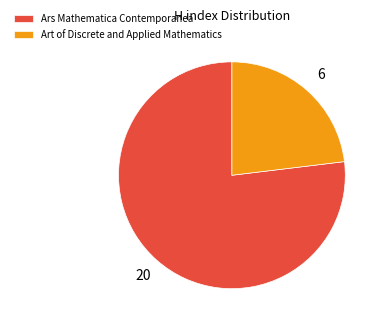

Combined, do Art of Discrete and Applied Mathematics and Ars Mathematica Contemporanea account for over 50%?

Yes